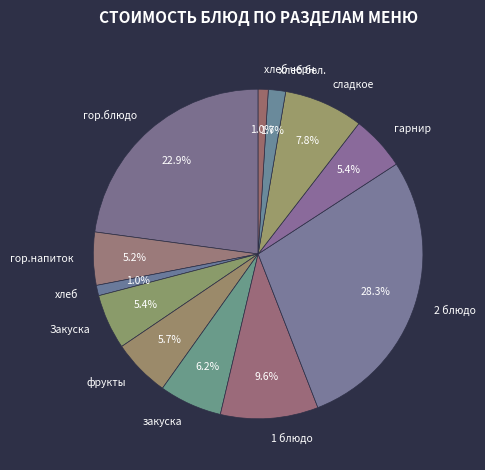

What percentage is the фрукты slice, to the nearest percent?

6%